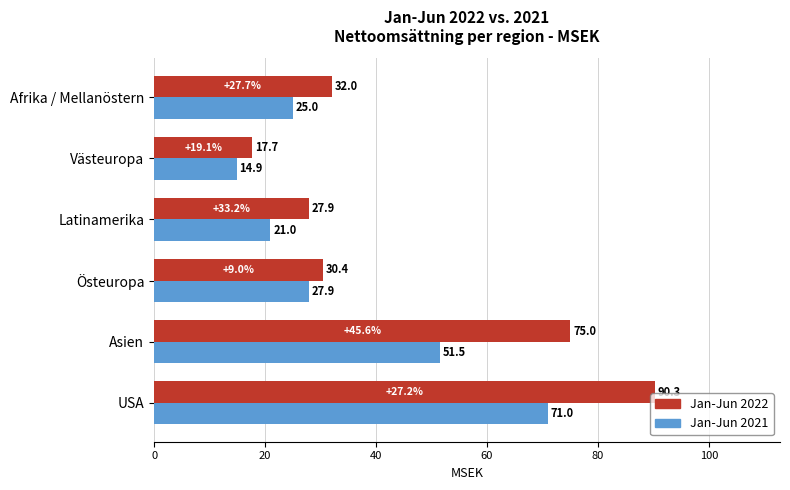

What is the average value of the Jan-Jun 2021 series?

35.2